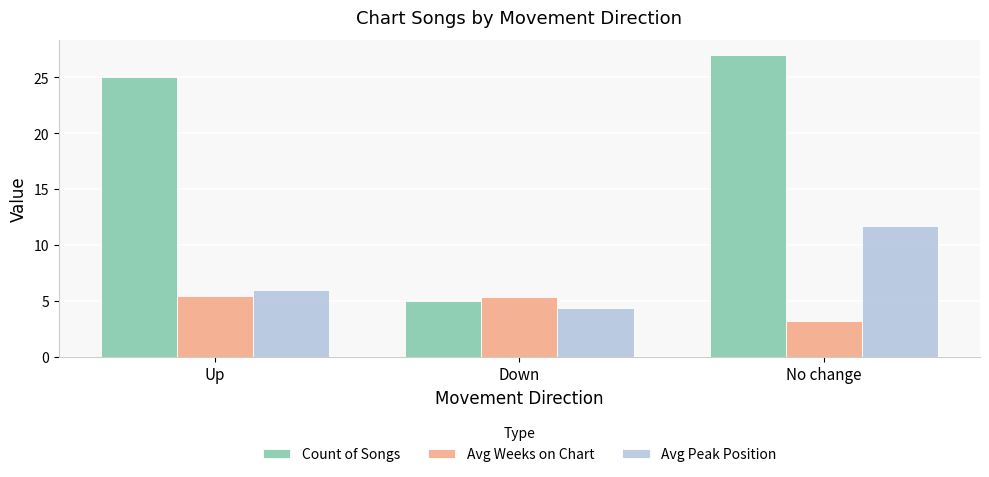

Which series has the largest range (max minus min)?

Count of Songs